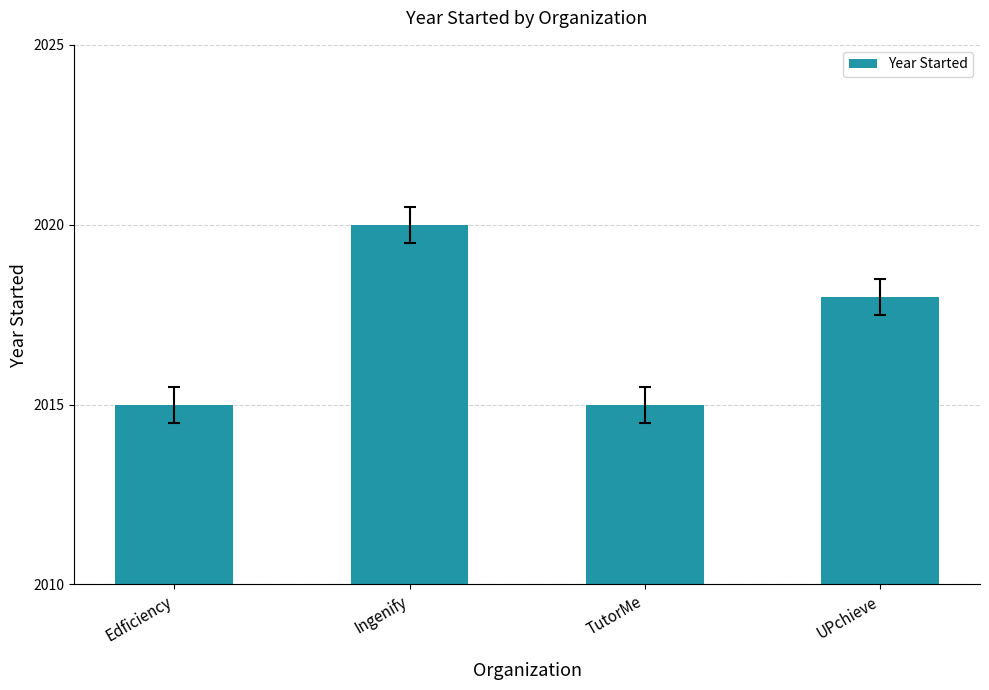

Reading right to left, extract all data points from this chart.

UPchieve=2018	TutorMe=2015	Ingenify=2020	Edficiency=2015